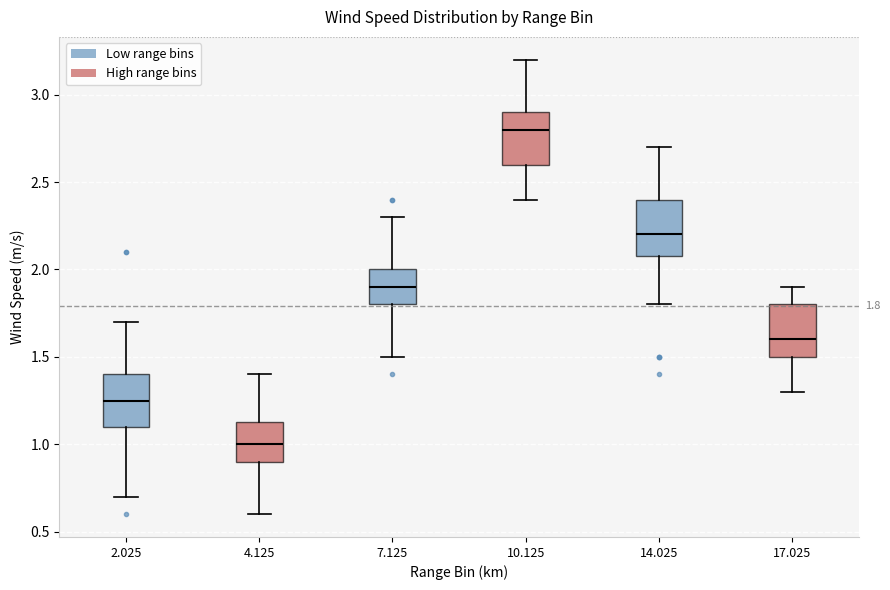

Which box has the lowest median line?

4.125